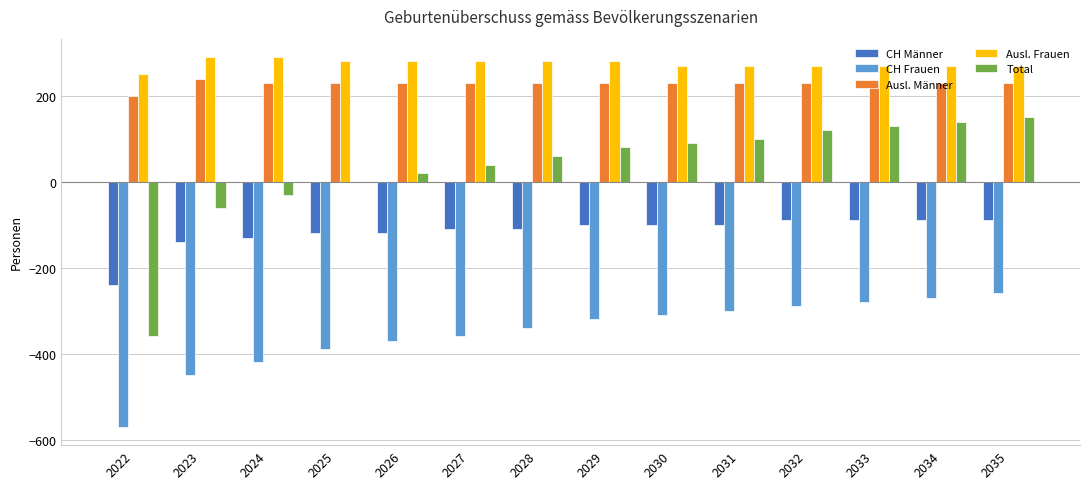

Reading left to right, list all the values displayed in this chart.

CH Männer: -240	-140	-130	-120	-120	-110	-110	-100	-100	-100	-90	-90	-90	-90
CH Frauen: -570	-450	-420	-390	-370	-360	-340	-320	-310	-300	-290	-280	-270	-260
Ausl. Männer: 200	240	230	230	230	230	230	230	230	230	230	230	230	230
Ausl. Frauen: 250	290	290	280	280	280	280	280	270	270	270	270	270	270
Total: -360	-60	-30	0	20	40	60	80	90	100	120	130	140	150